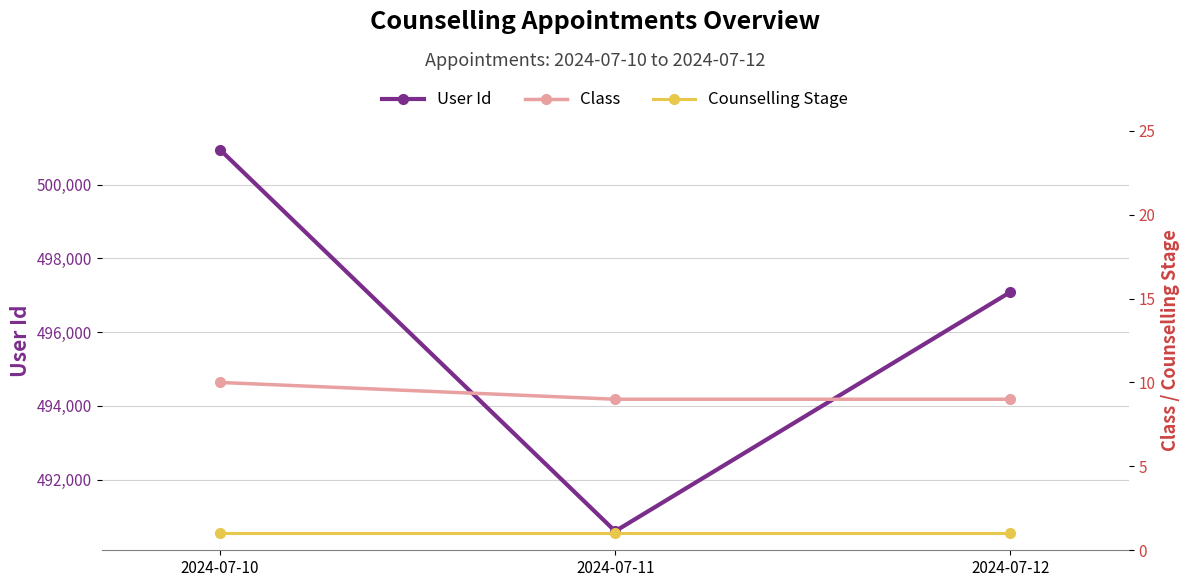

What is the maximum value shown in the chart?

500943